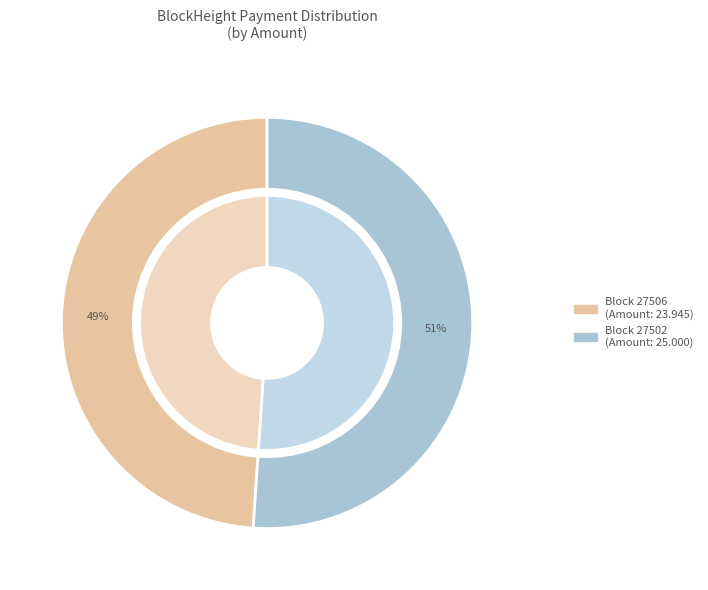

What is the largest slice in the pie chart?

27502